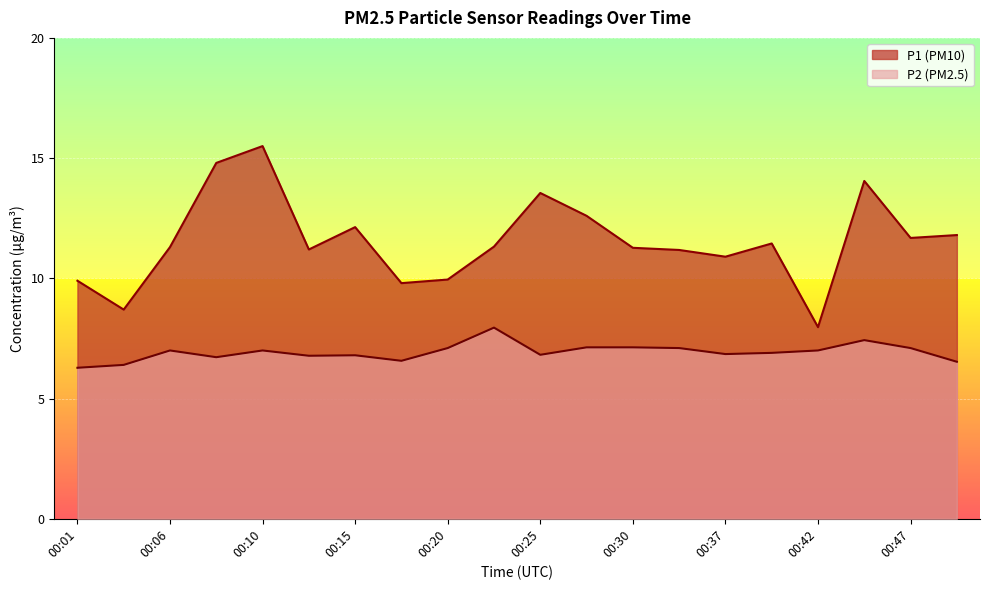

What are all the series names shown in the legend?

P1, P2